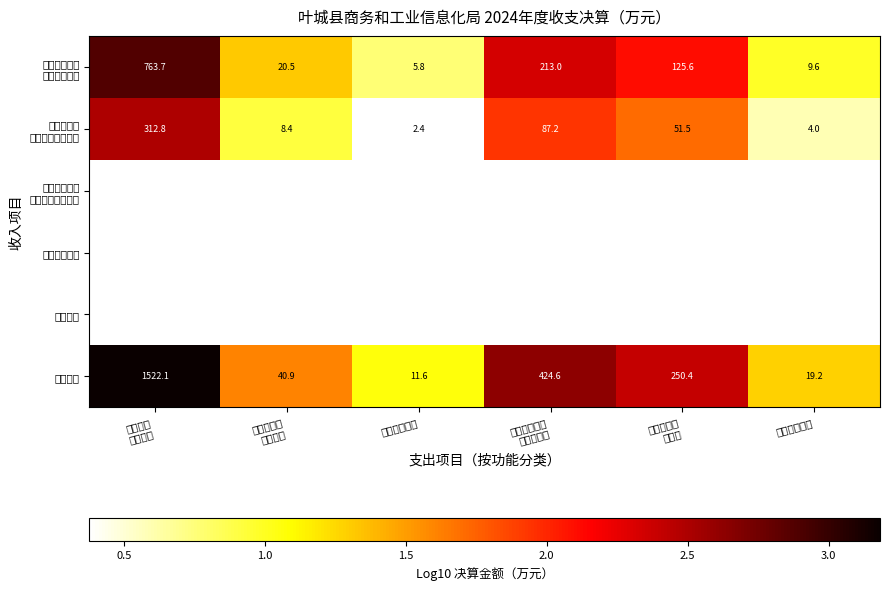

At how many categories does at least one series exceed 0?

6